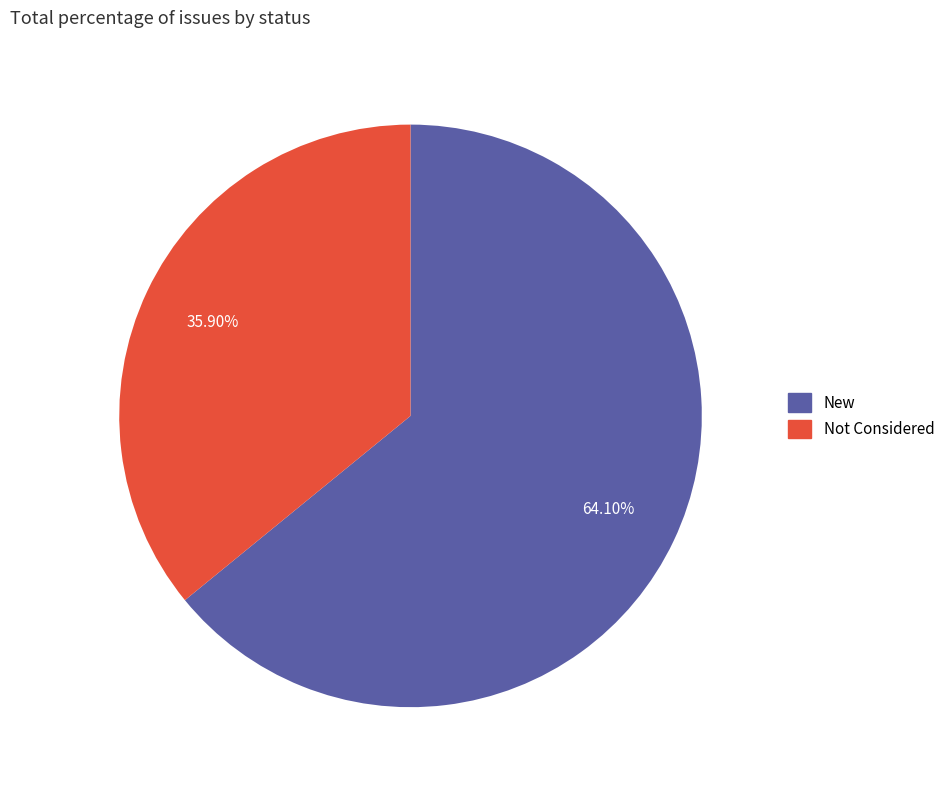

To the nearest percent, what is the combined percentage of New and Not Considered?

100%